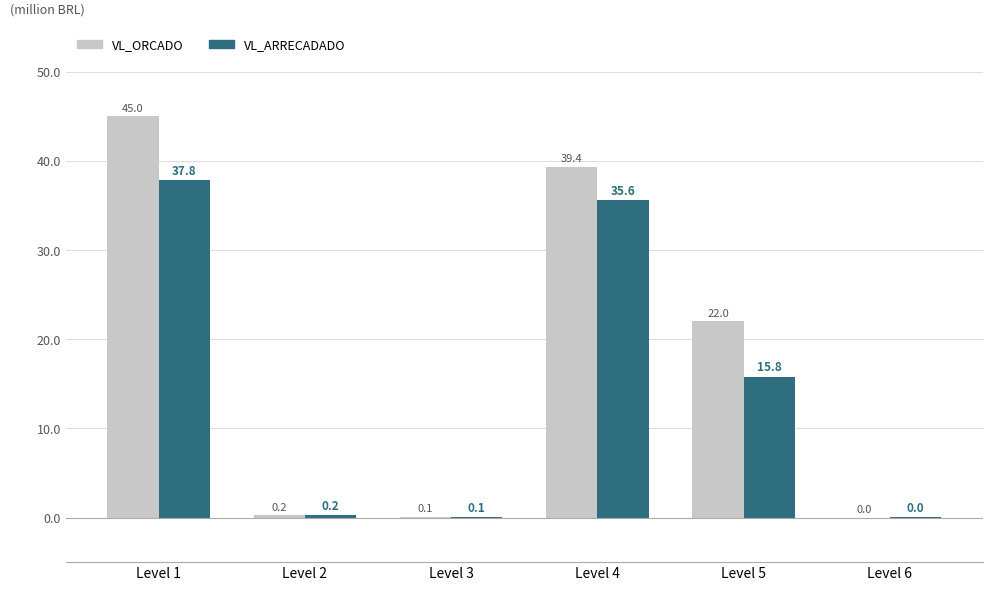

Is the value of VL_ORCADO at Level 3 greater than the value of VL_ARRECADADO at Level 5?

No